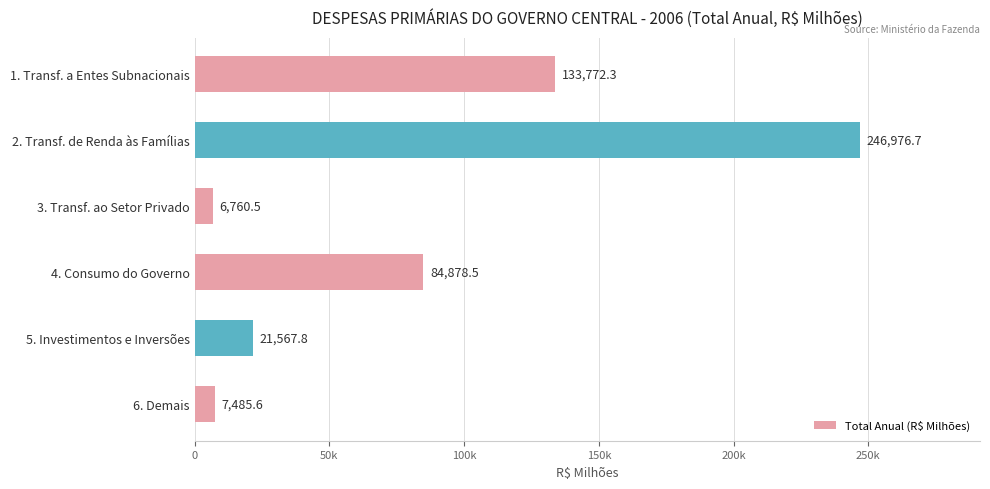

List the labels in order of value, largest first.

2. Transf. de Renda às Famílias, 1. Transf. a Entes Subnacionais, 4. Consumo do Governo, 5. Investimentos e Inversões, 6. Demais, 3. Transf. ao Setor Privado